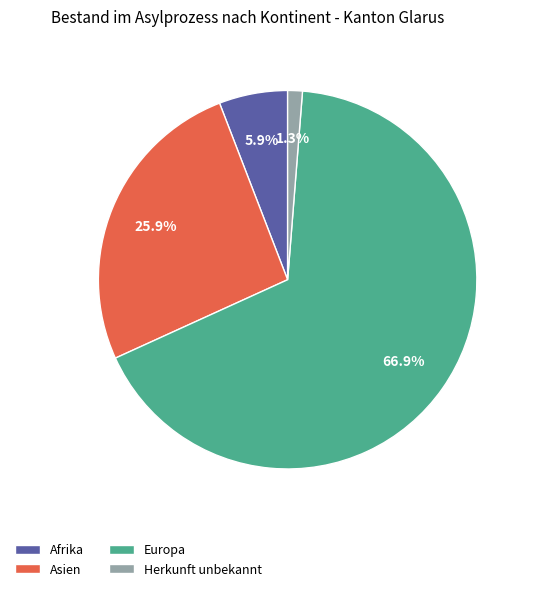

What percentage is the Europa slice, to the nearest percent?

67%